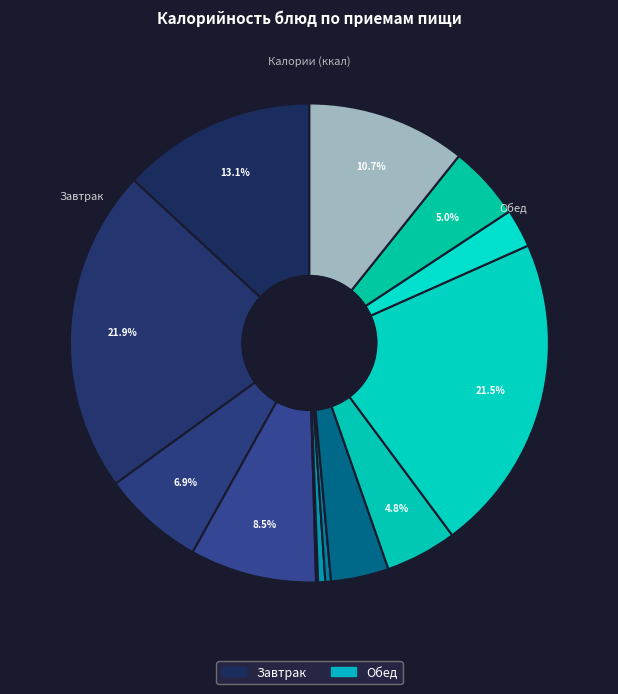

What is the smallest slice in the pie chart?

Огурцы соленые